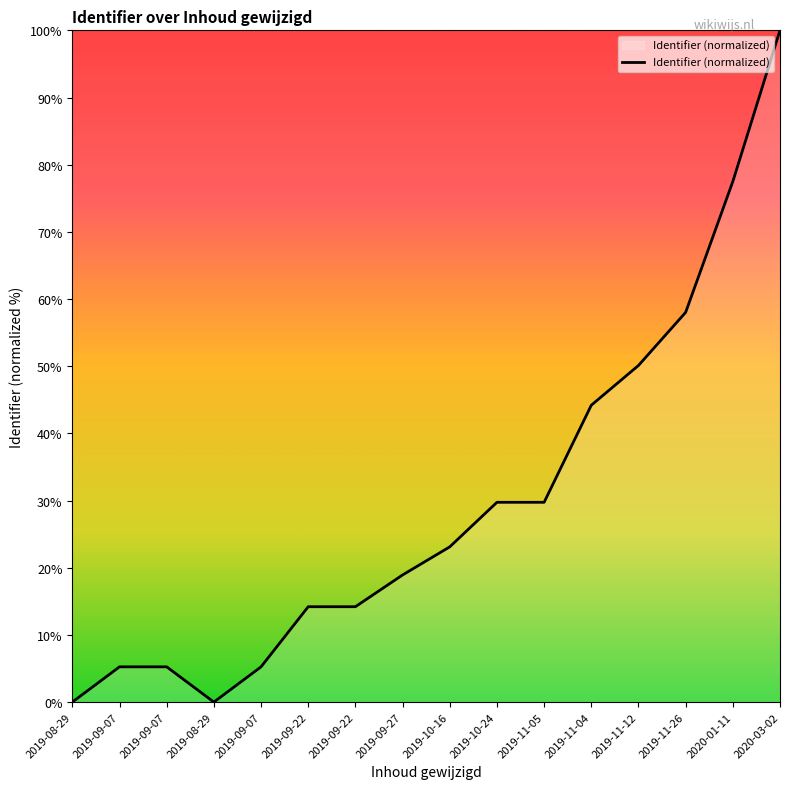

At which category does the chart reach its minimum across all series?

2019-08-29